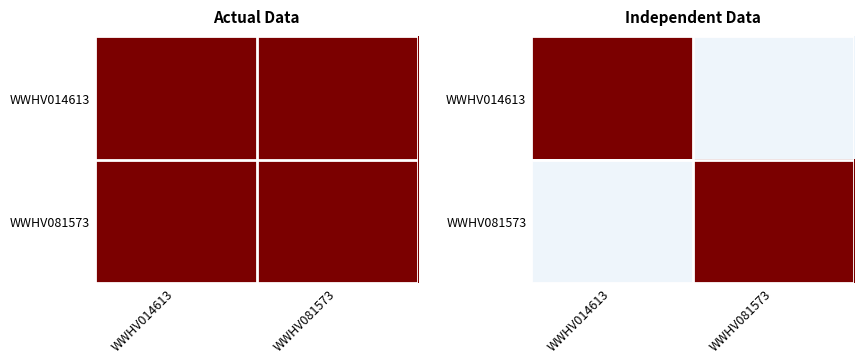

What is the total value across all series at WWHV014613?

1.2